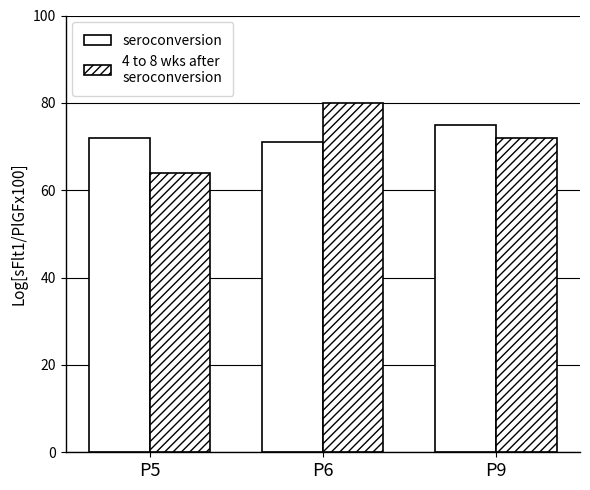

How many values in the seroconversion series are below 72?

1